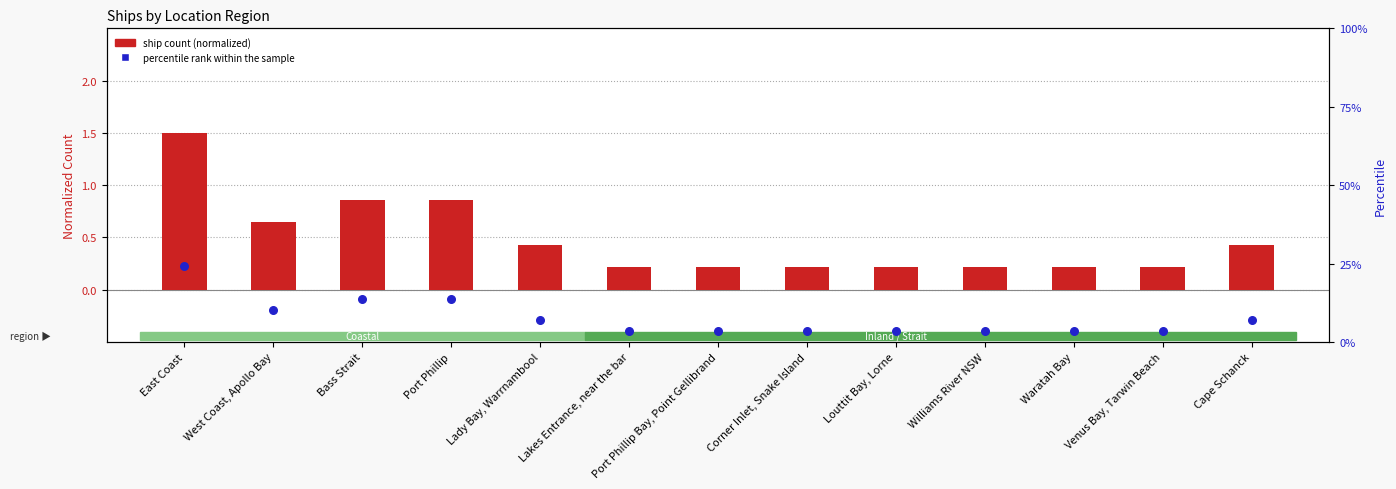

Which series contains the highest Y value?

percentile rank within the sample